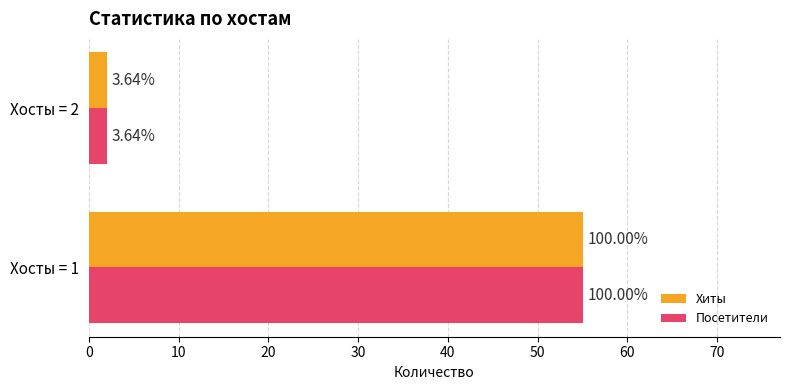

What are all the series names shown in the legend?

Хиты, Посетители